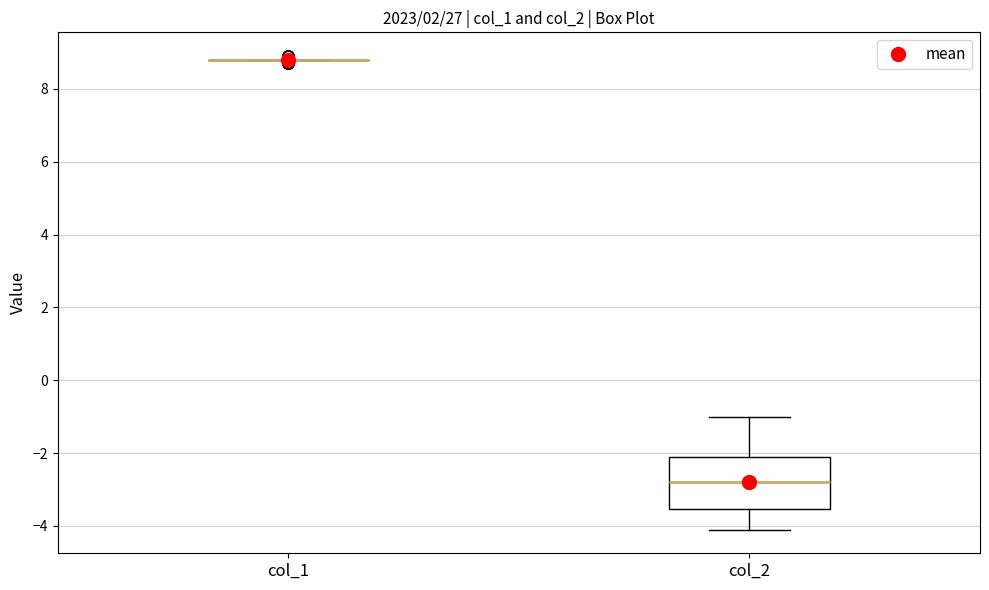

Reading left to right, transcribe this box plot: for each box, give where its median line is, the range the box spans, and where its two whiskers end, as read against the y-axis. The values are not printed on the chart, so give them approximately, as read against the axis.

col_1: box collapsed to a line at 8.8, whiskers 8.8 to 8.8
col_2: median -2.8, box -3.6 to -2.0, whiskers -4.0 to -1.0